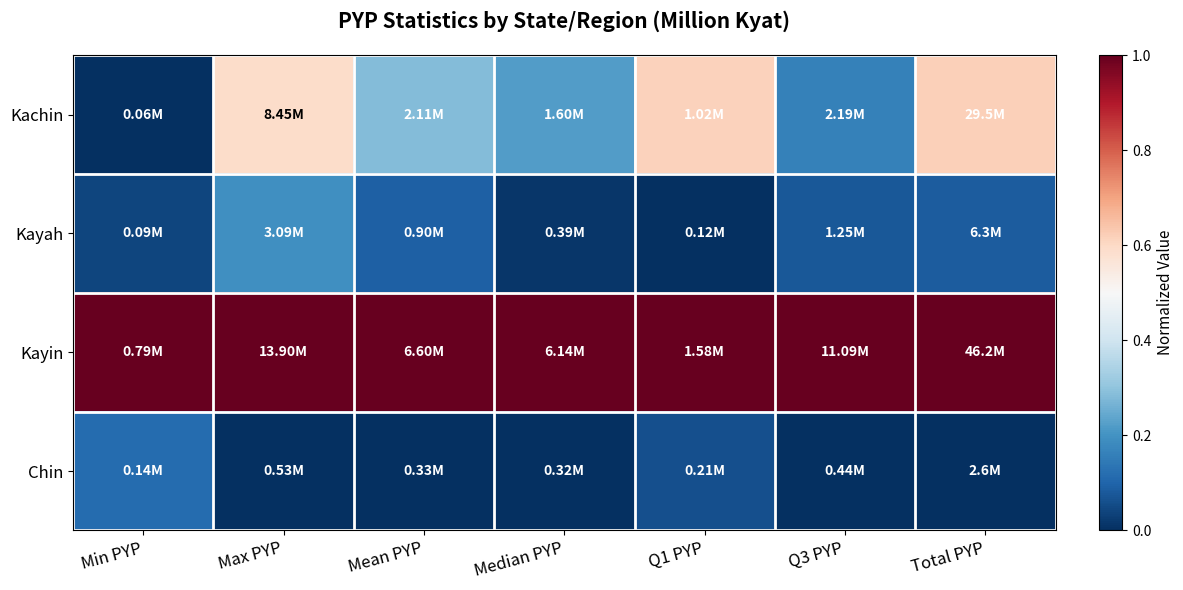

Which series has the largest total across all categories?

Kayin